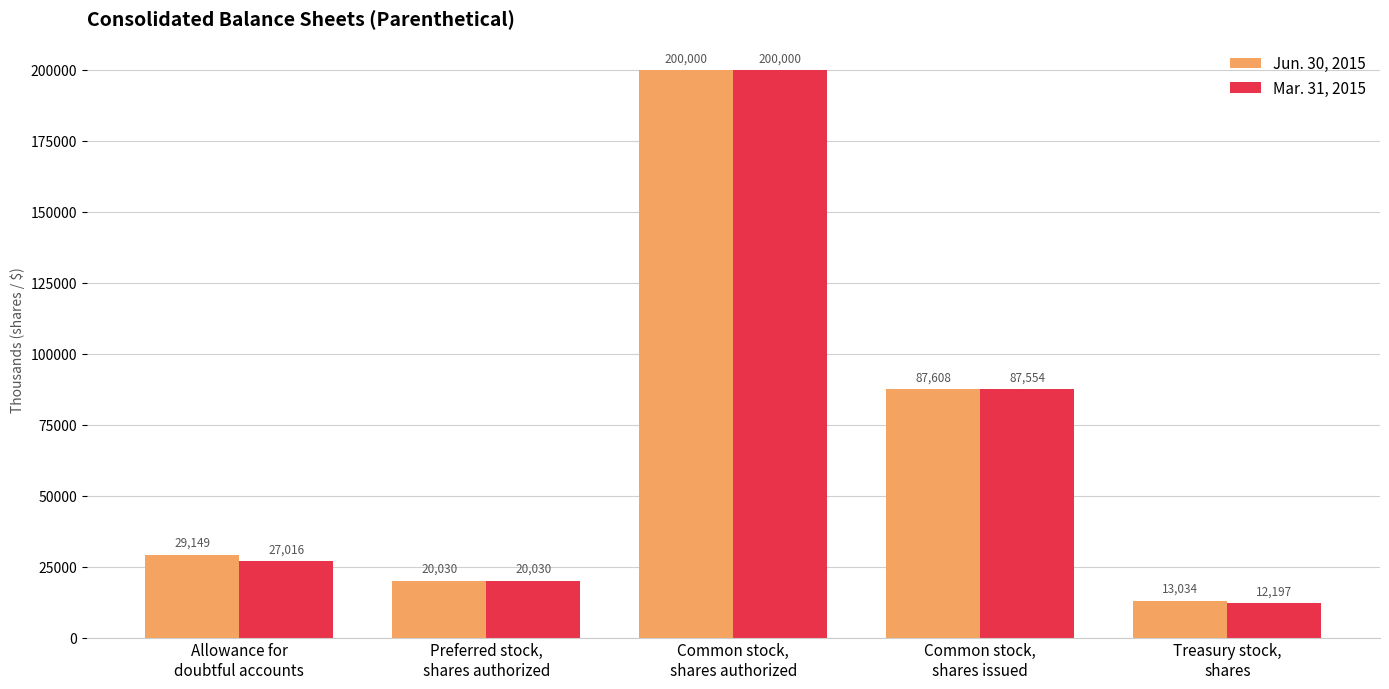

Which series has the largest total across all categories?

Jun. 30, 2015